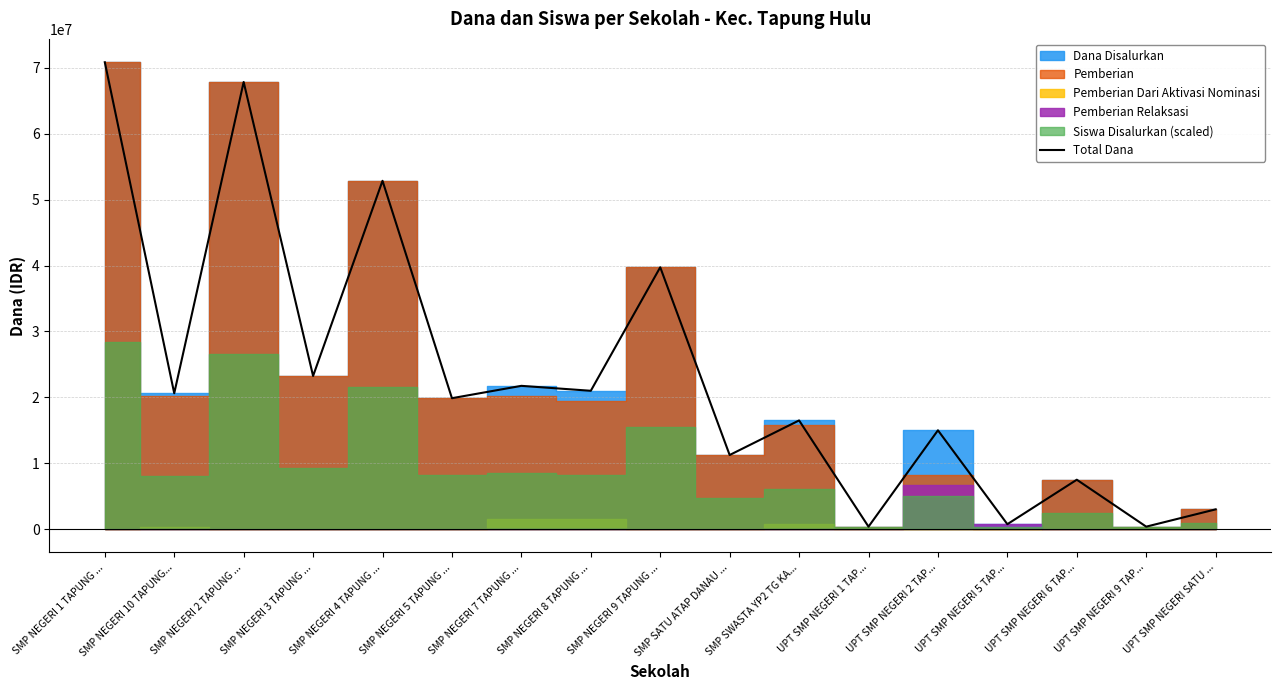

How many points are lower than both their immediate neighbors (excluding endpoints)?

8